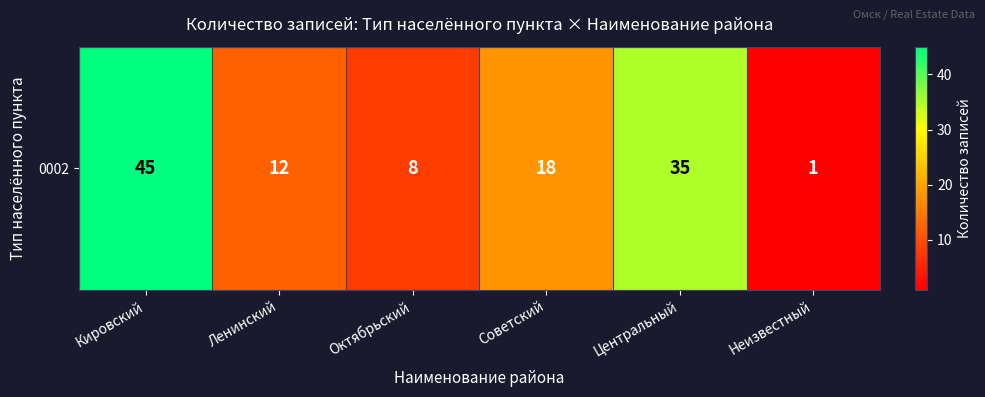

What is the approximate value at Центральный?

35